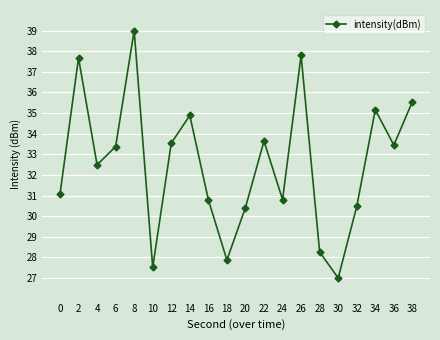

What is the value of the 6th point from the left?

27.5